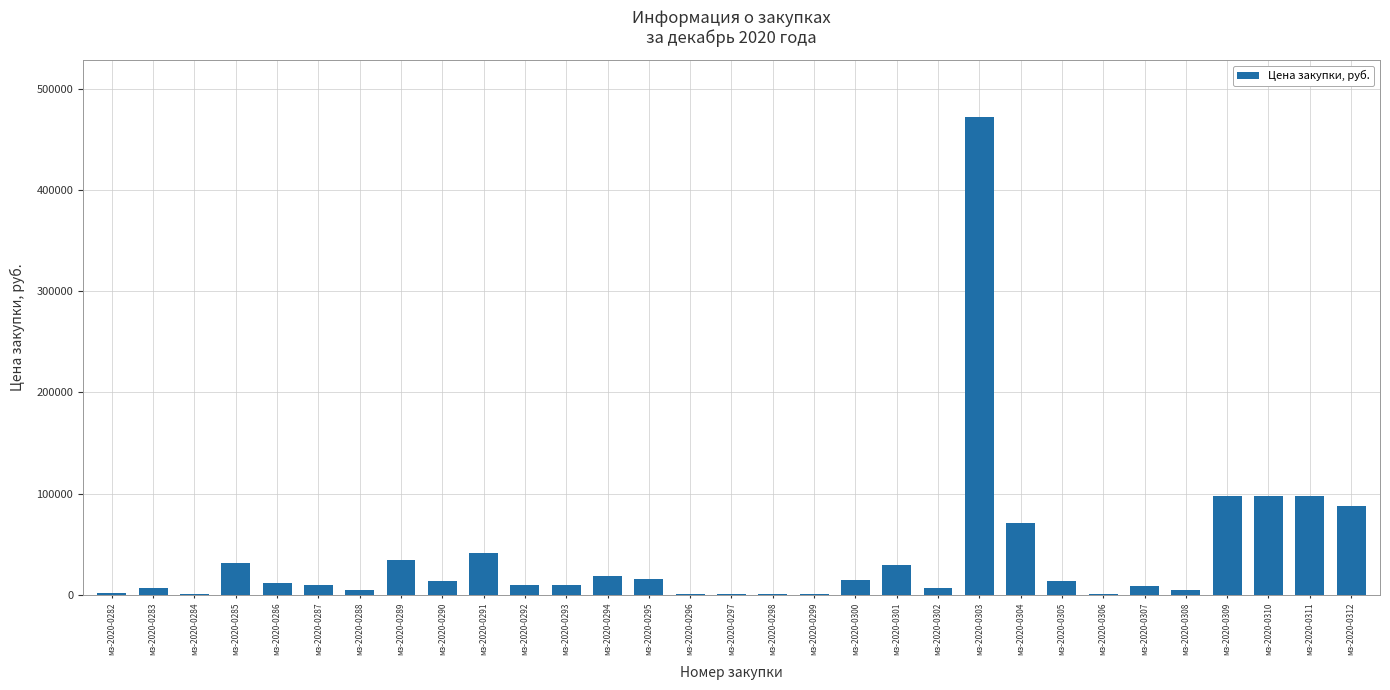

Between мз-2020-0289 and мз-2020-0286, which is larger?

мз-2020-0289